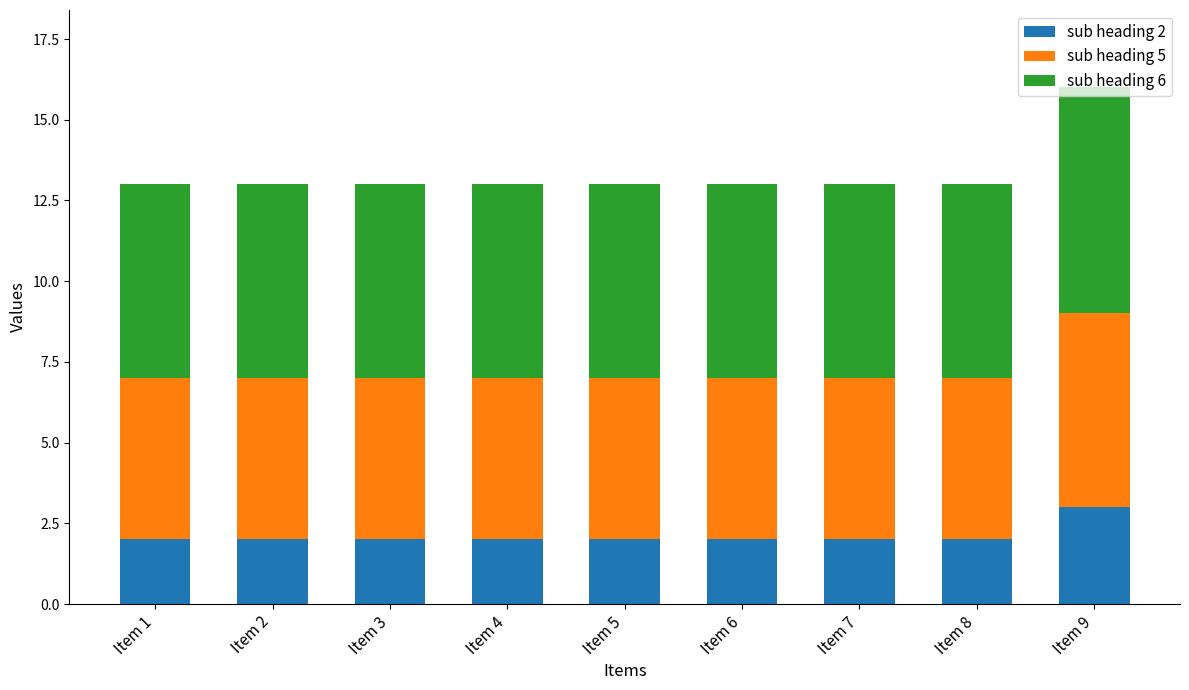

What is the sum of all sub heading 2 values?

19